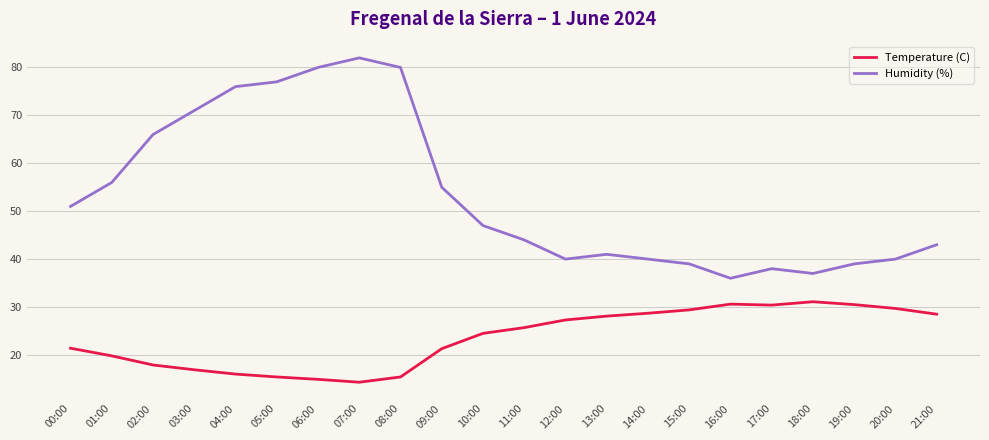

Which label corresponds to the largest value in the chart?

07:00